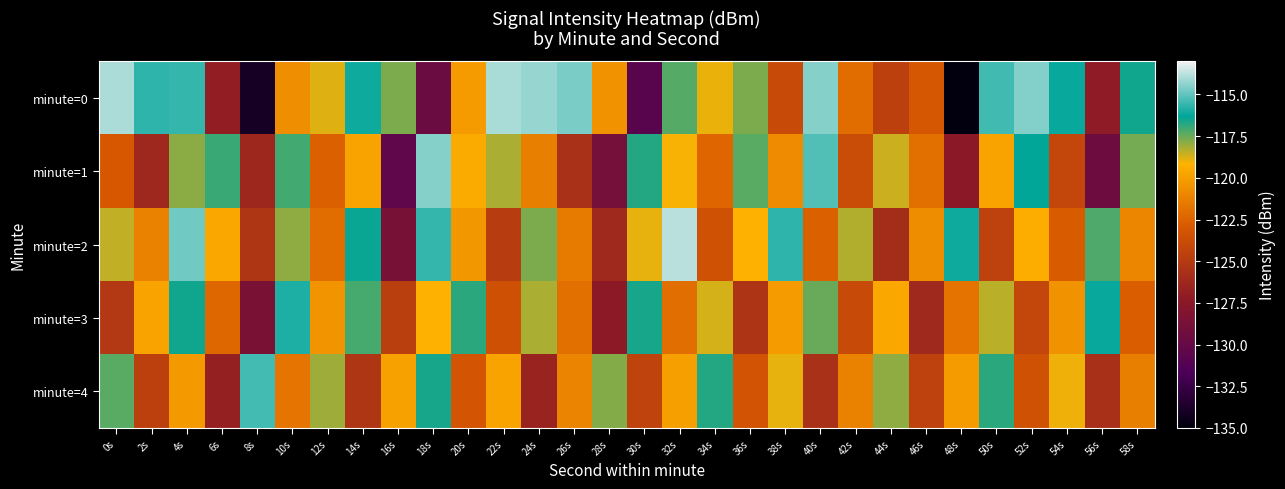

Which series changed the most between 18s and 40s?

minute=0